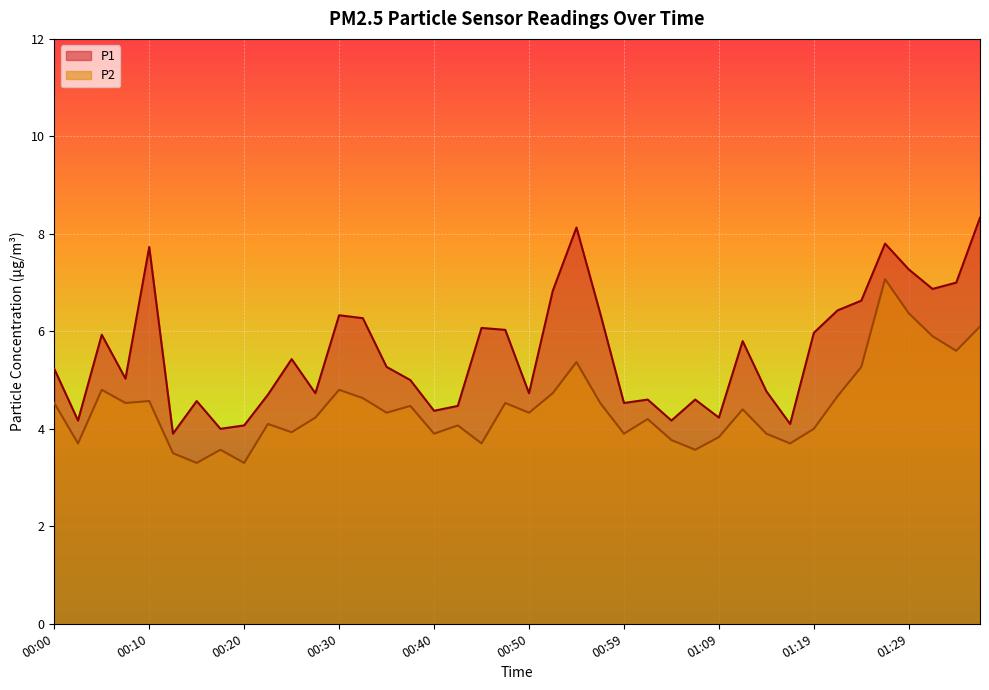

True or false: P2 and P1 intersect in this chart.

False